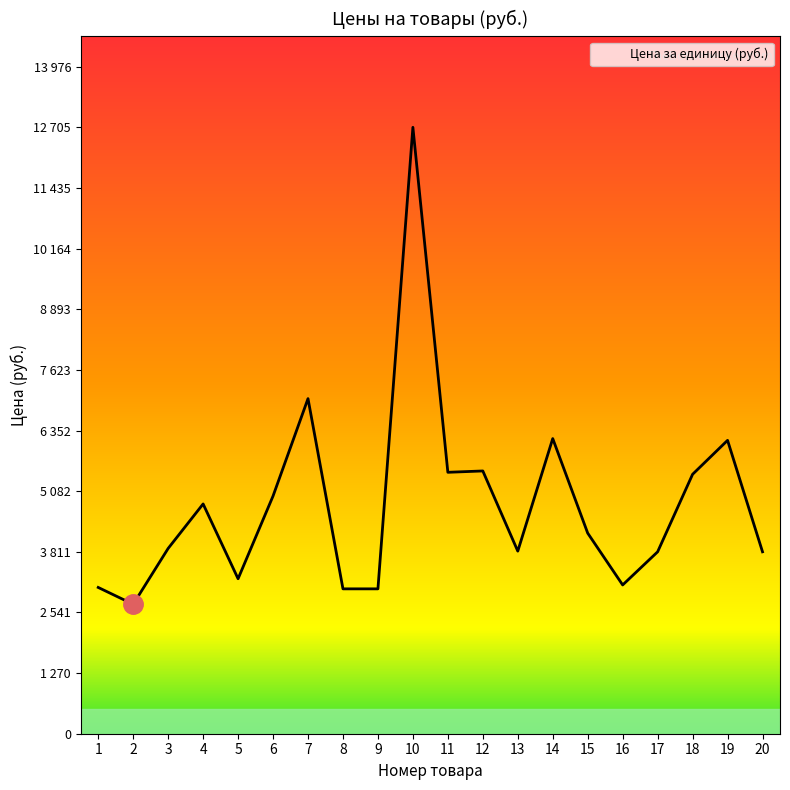

What is the value of the 14th point from the left?

6183.6